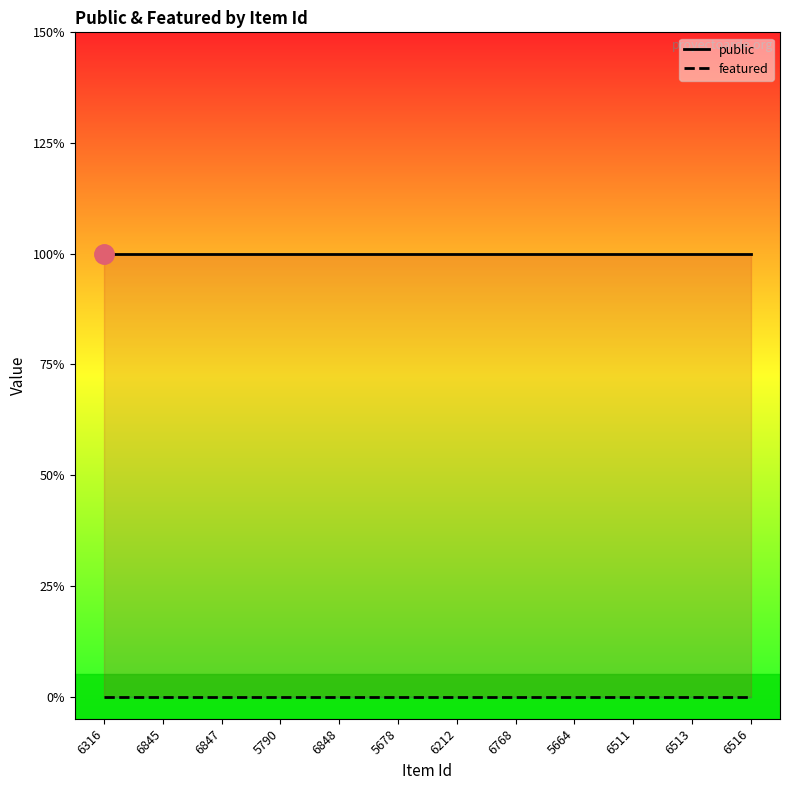

Which category has the lowest value across all series?

6316